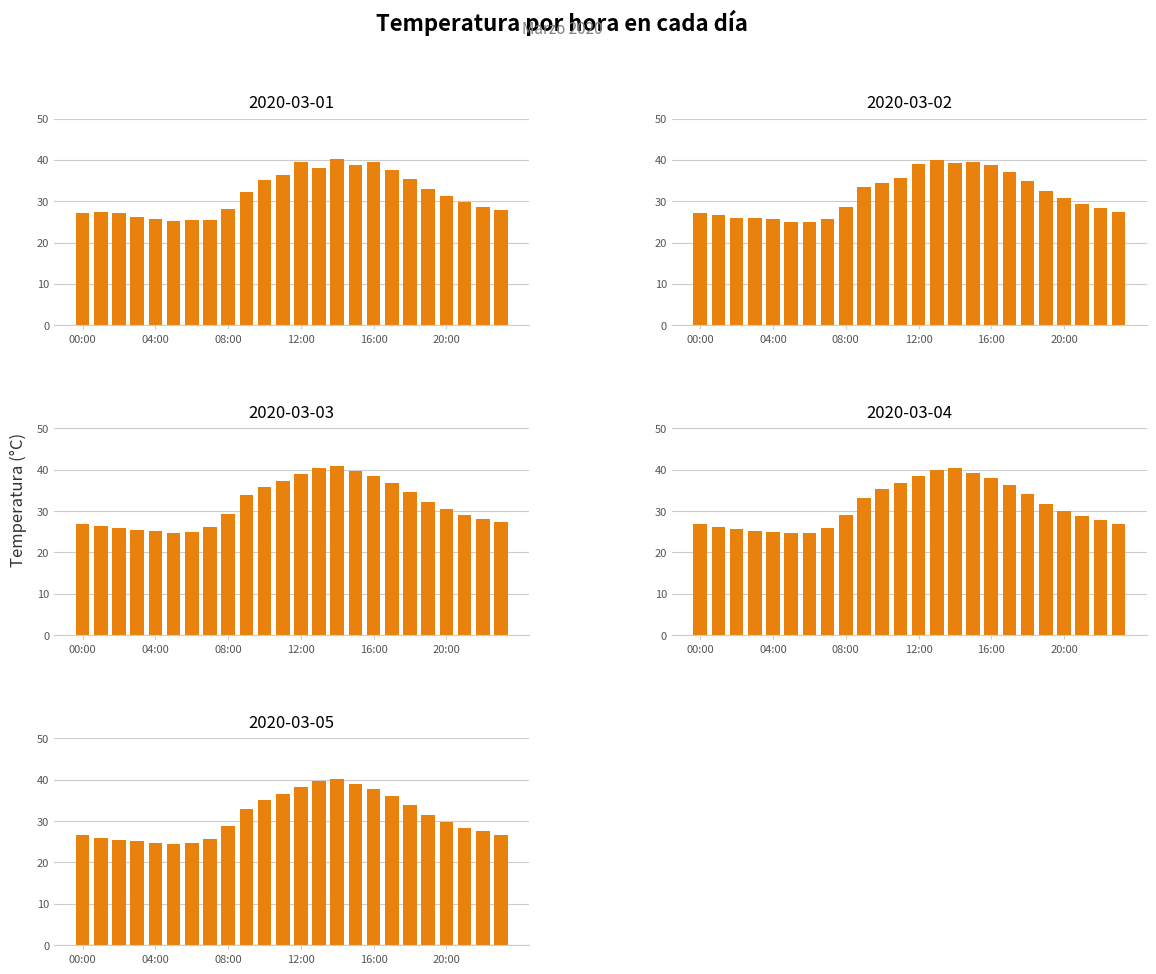

How many values in the 2020-03-02 series exceed 30?

12